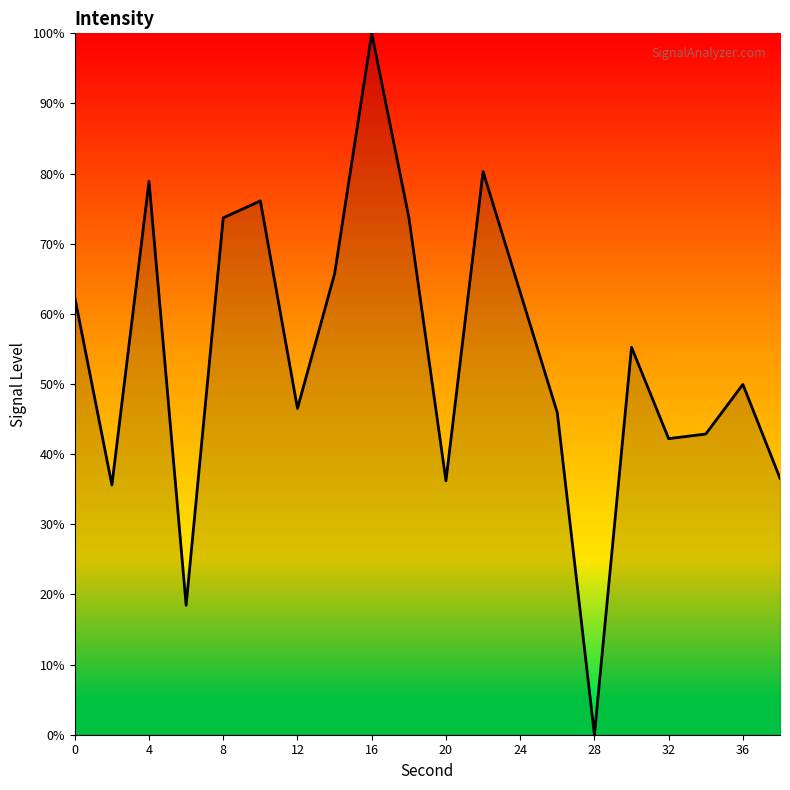

What is the difference between the maximum and minimum values?

100.0